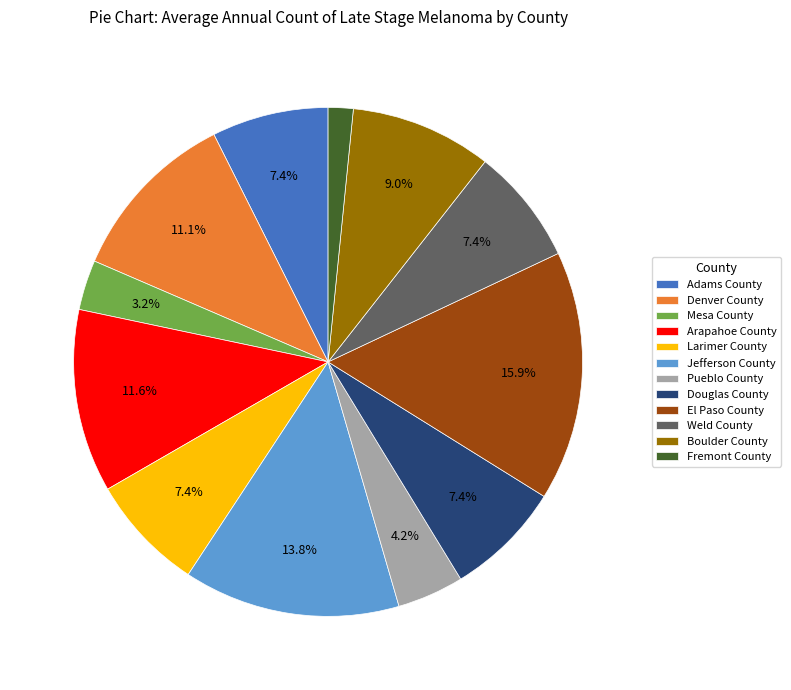

What percentage is the El Paso County slice, to the nearest percent?

16%